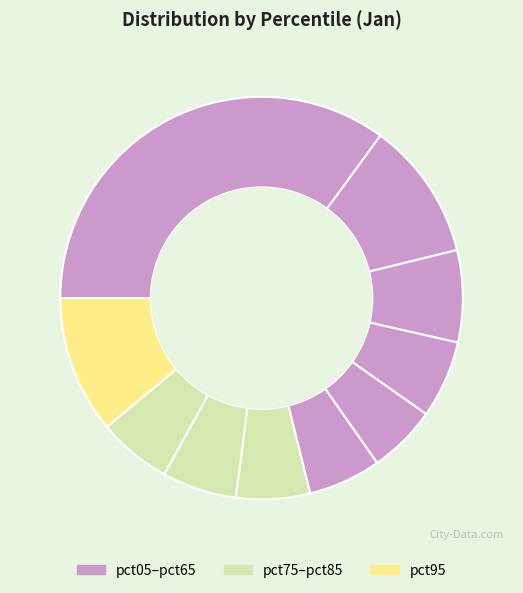

Count the number of slices in the pie.

10